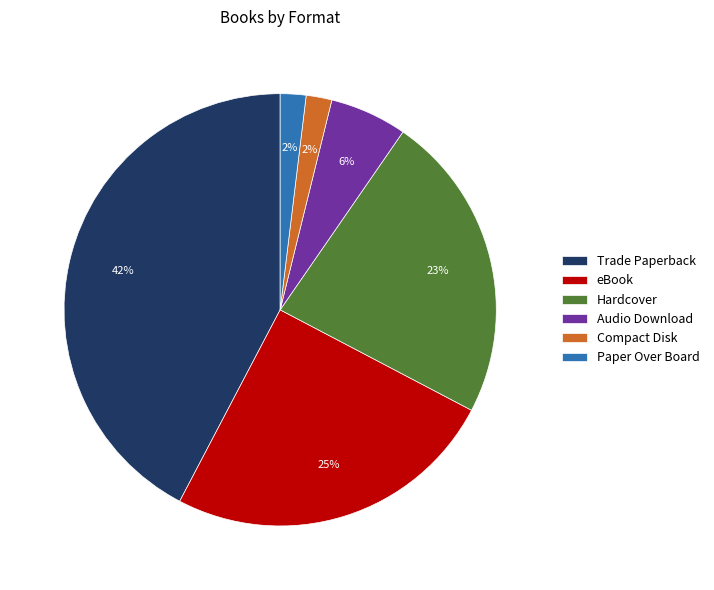

Between Compact Disk and eBook, which is larger?

eBook